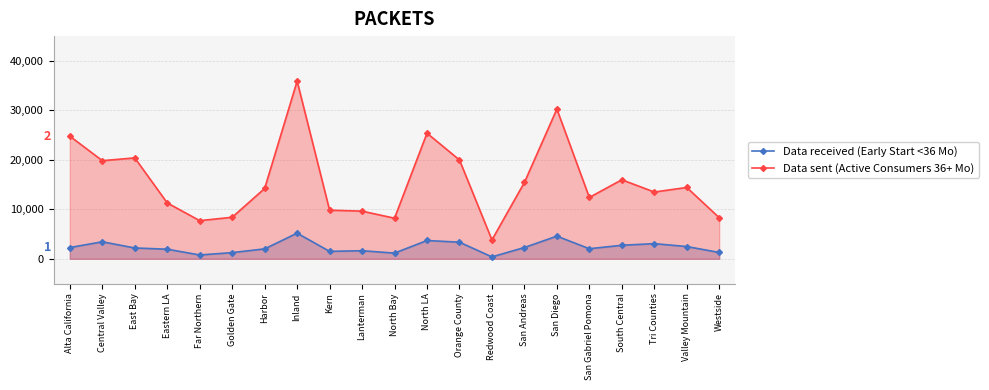

List the series in order of their overall mean, highest first.

Data sent (Active Consumers 36+ Mo), Data received (Early Start <36 Mo)